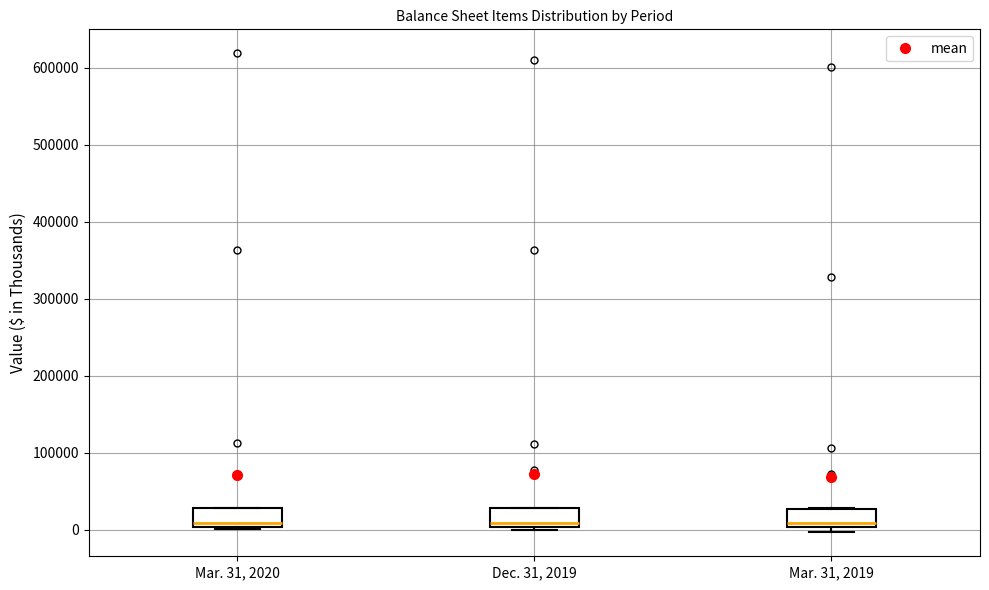

Reading left to right, read every box against the y-axis: the position of its median line, the range the box covers, and the ends of its whiskers. The values are not printed on the chart, so give them approximately, as read against the axis.

Mar. 31, 2020: median 10000, box 0 to 30000, whiskers 0 (just below the box's lower edge) to 30000
Dec. 31, 2019: median 10000, box 0 to 30000, whiskers 0 (just below the box's lower edge) to 30000
Mar. 31, 2019: median 10000, box 0 to 30000, whiskers 0 (just below the box's lower edge) to 30000